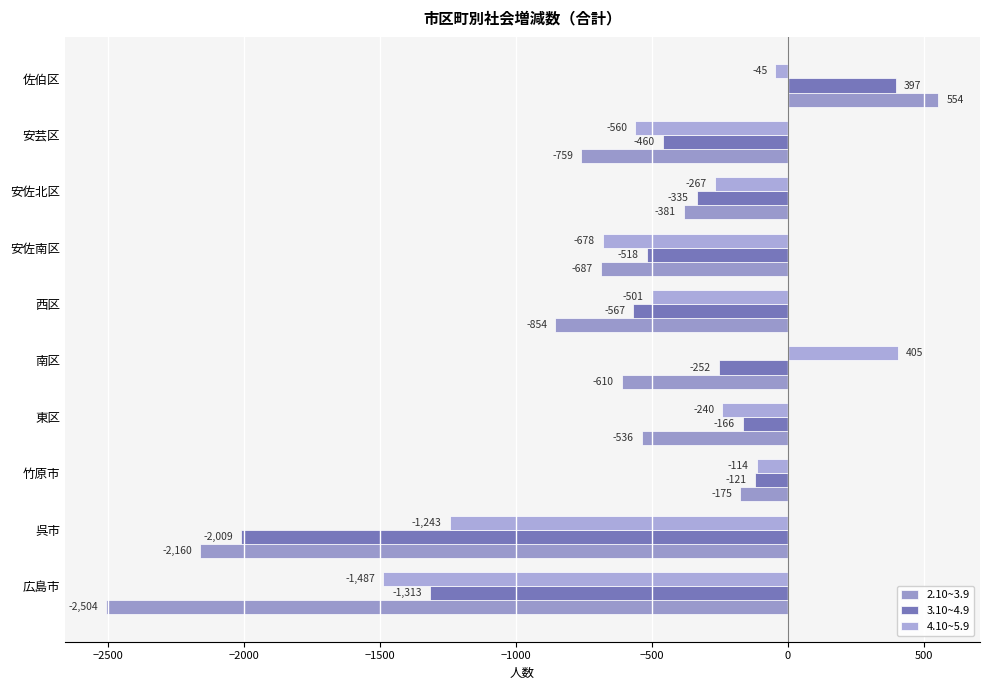

How many positive values does the 3.10~4.9 series have?

1